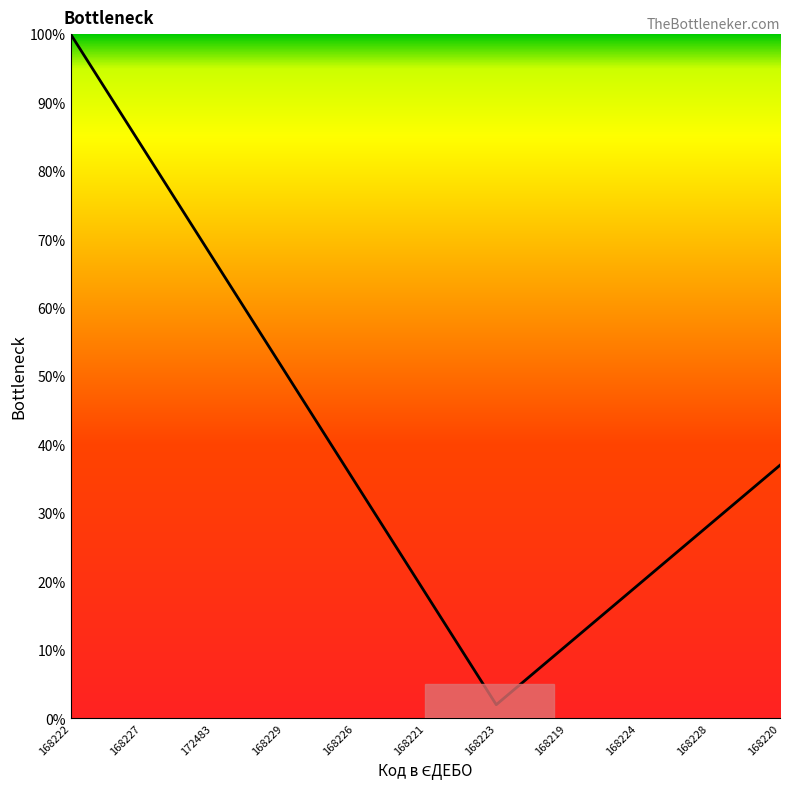

True or false: the data has more than 0 interior local peaks.

False